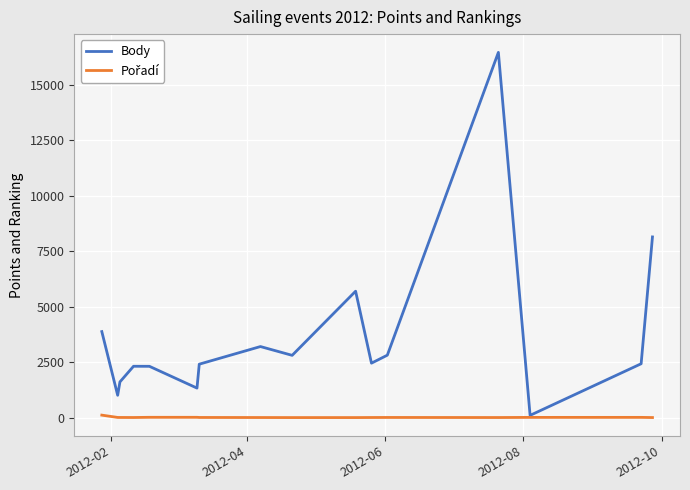

Which series has the largest total across all categories?

Body